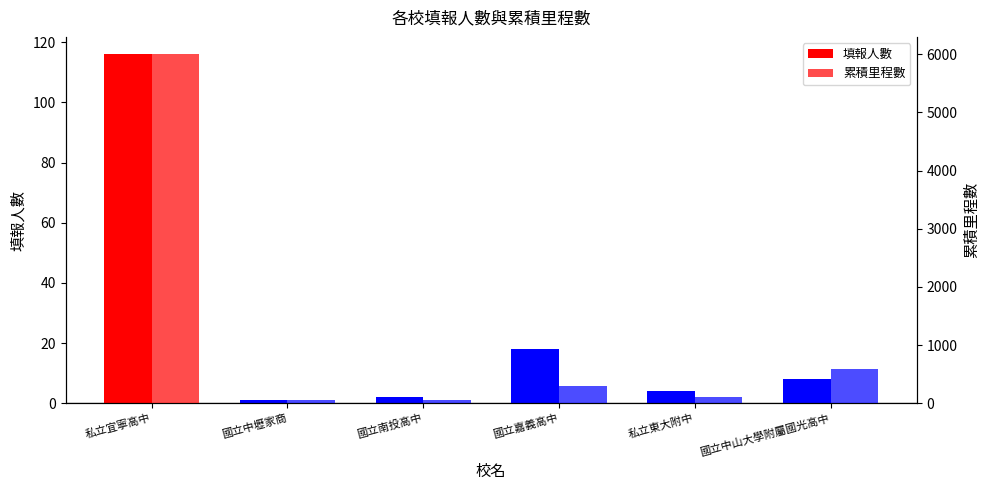

What is the approximate value of 填報人數 at 國立嘉義高中?

18.0